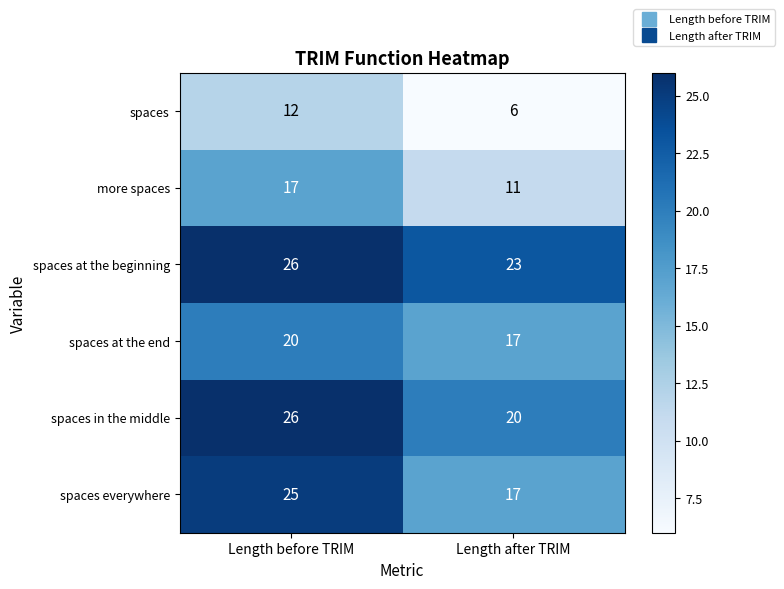

The spaces at the beginning series shows 26 at Length before TRIM. True or false?

True